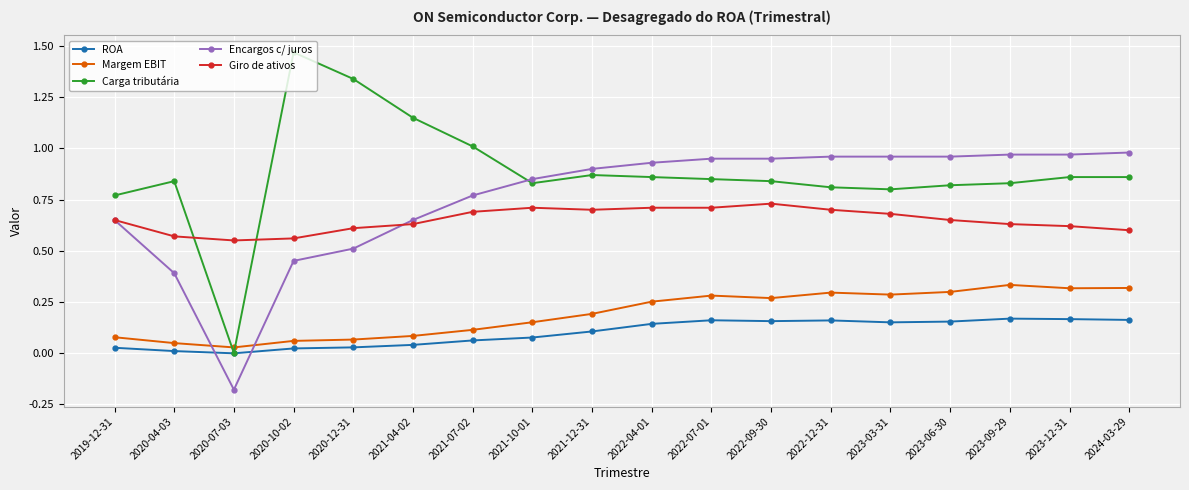

Which series has the largest range (max minus min)?

Carga tributária